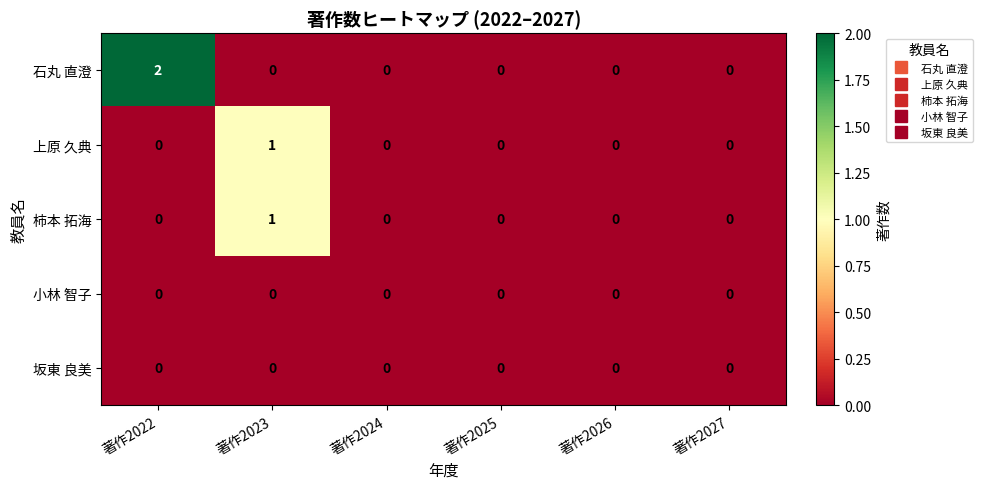

Reading left to right, transcribe all the data shown in this chart.

石丸 直澄: 著作2022=2	著作2023=0	著作2024=0	著作2025=0	著作2026=0	著作2027=0
上原 久典: 著作2022=0	著作2023=1	著作2024=0	著作2025=0	著作2026=0	著作2027=0
柿本 拓海: 著作2022=0	著作2023=1	著作2024=0	著作2025=0	著作2026=0	著作2027=0
小林 智子: 著作2022=0	著作2023=0	著作2024=0	著作2025=0	著作2026=0	著作2027=0
坂東 良美: 著作2022=0	著作2023=0	著作2024=0	著作2025=0	著作2026=0	著作2027=0